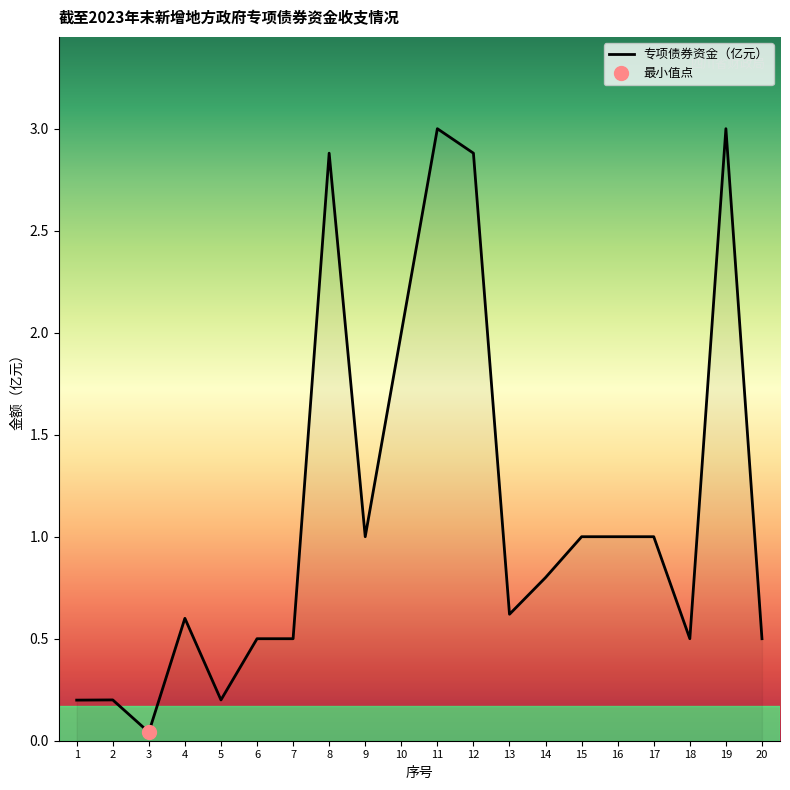

The value at 15 is 1.0. True or false?

True